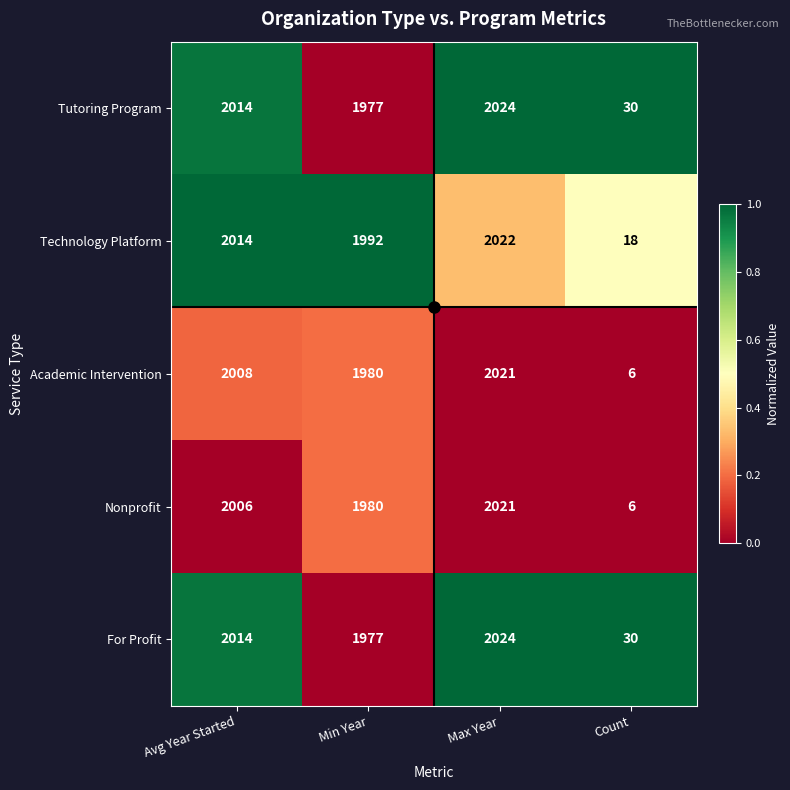

What is the difference between the highest and lowest values at Max Year?

3